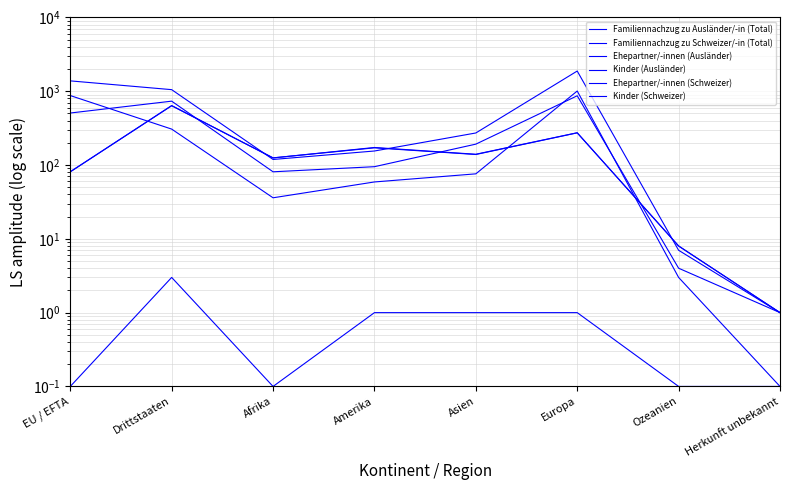

What is the minimum value shown in the chart?

0.1